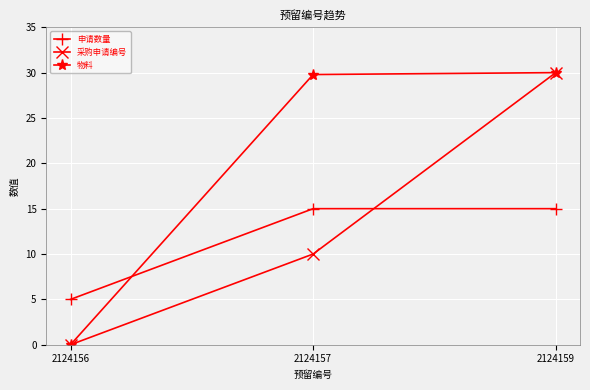

List the series in order of their overall mean, lowest first.

申请数量, 采购申请编号, 物料